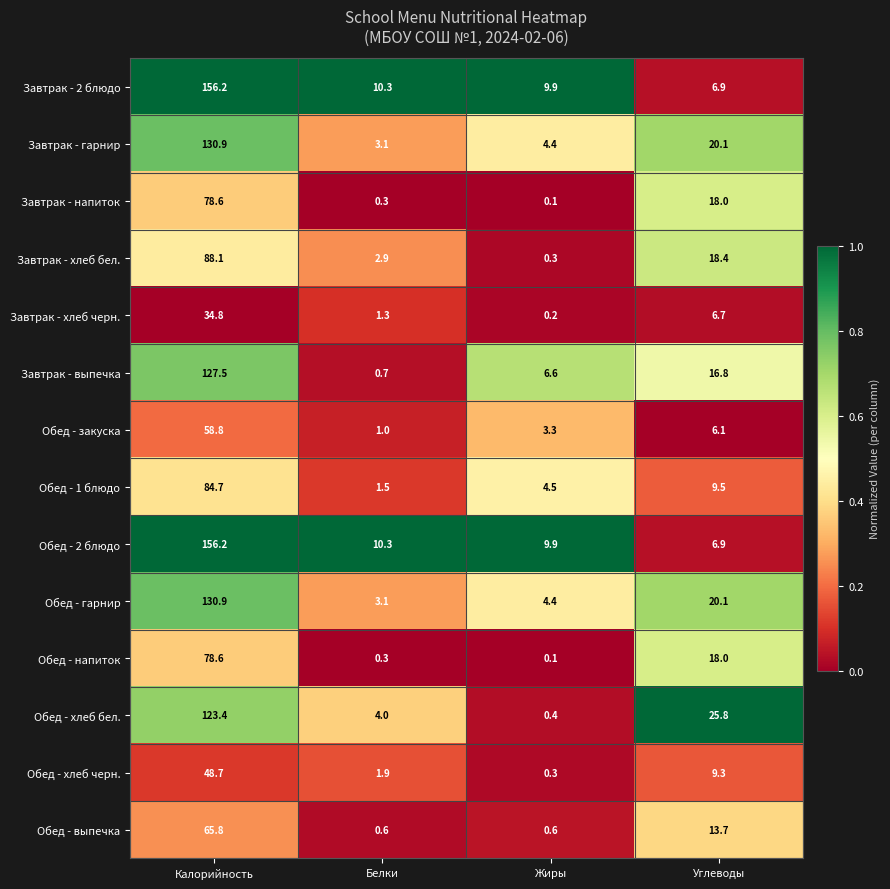

What is the sum of the Завтрак - напиток values at Жиры and Углеводы?

18.1